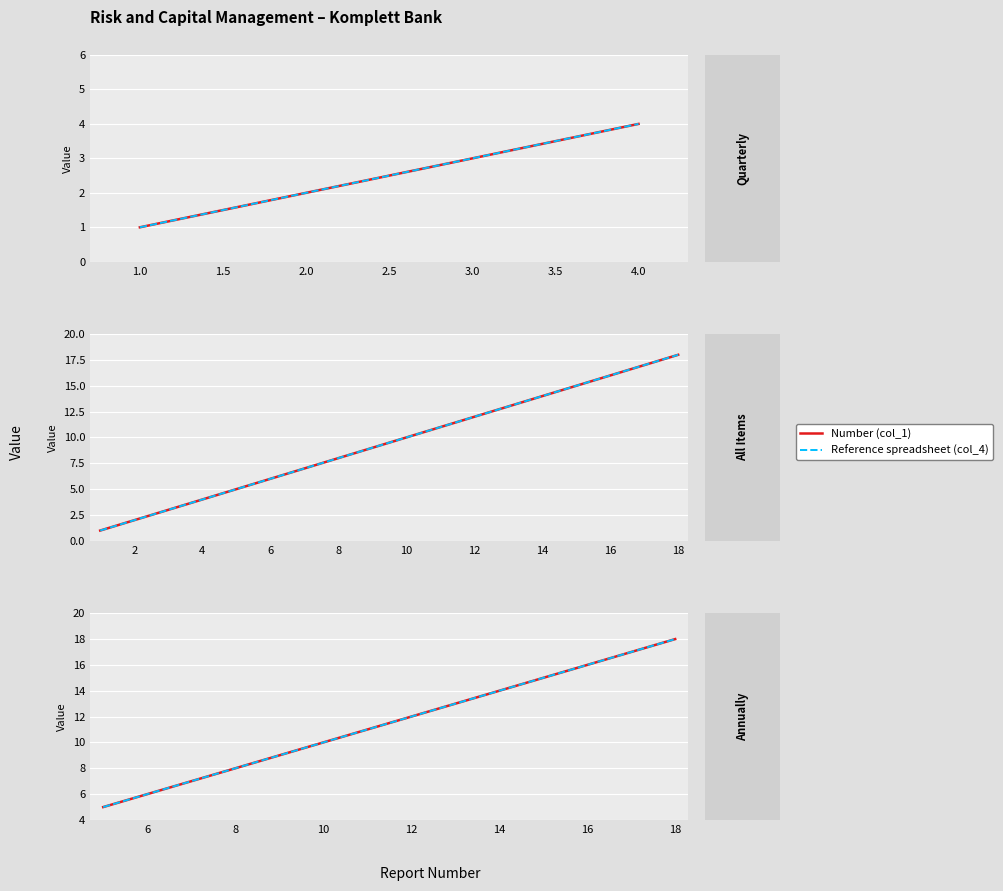

How many lines are shown in the chart?

2